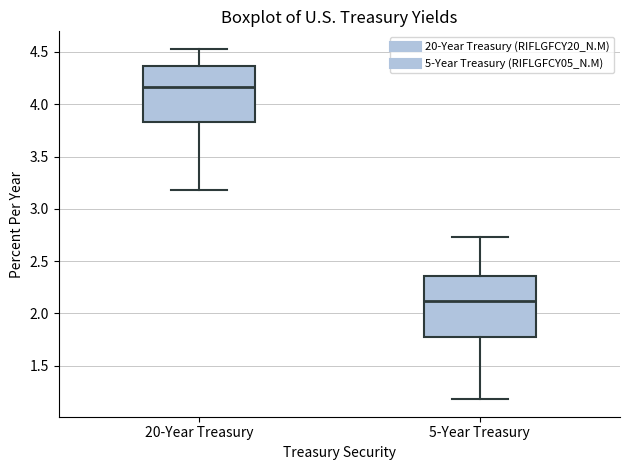

Which box's median line is the lowest?

5-Year Treasury